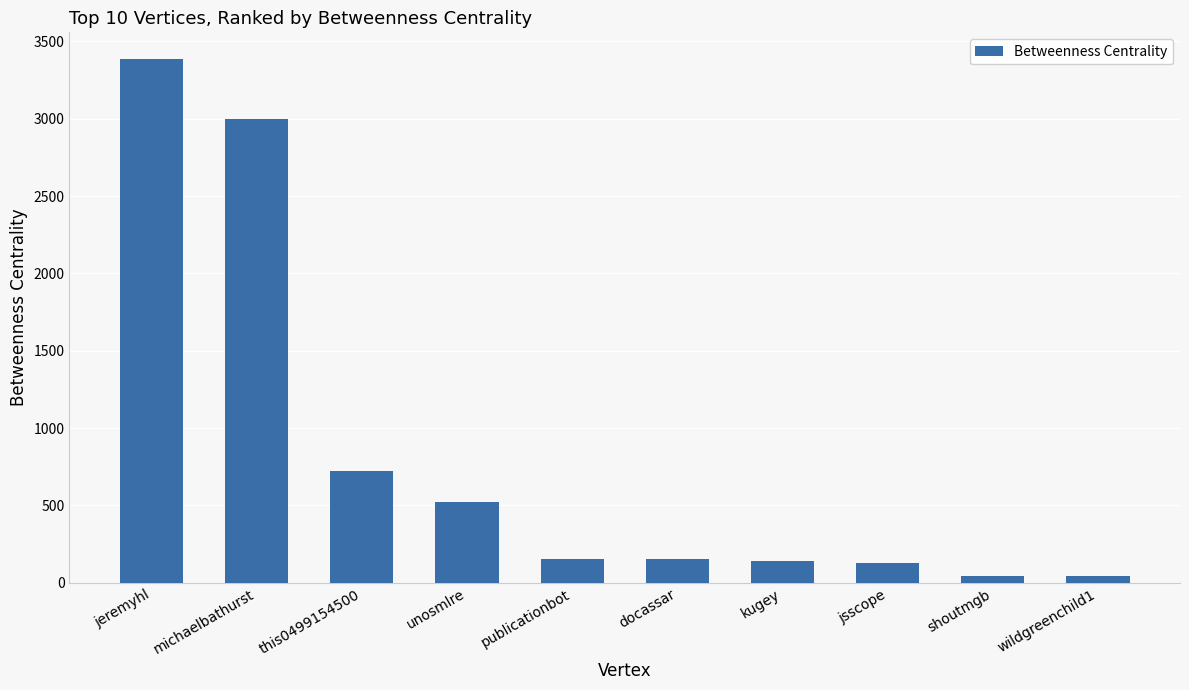

Are the bars grouped side by side (vs. stacked)?

No